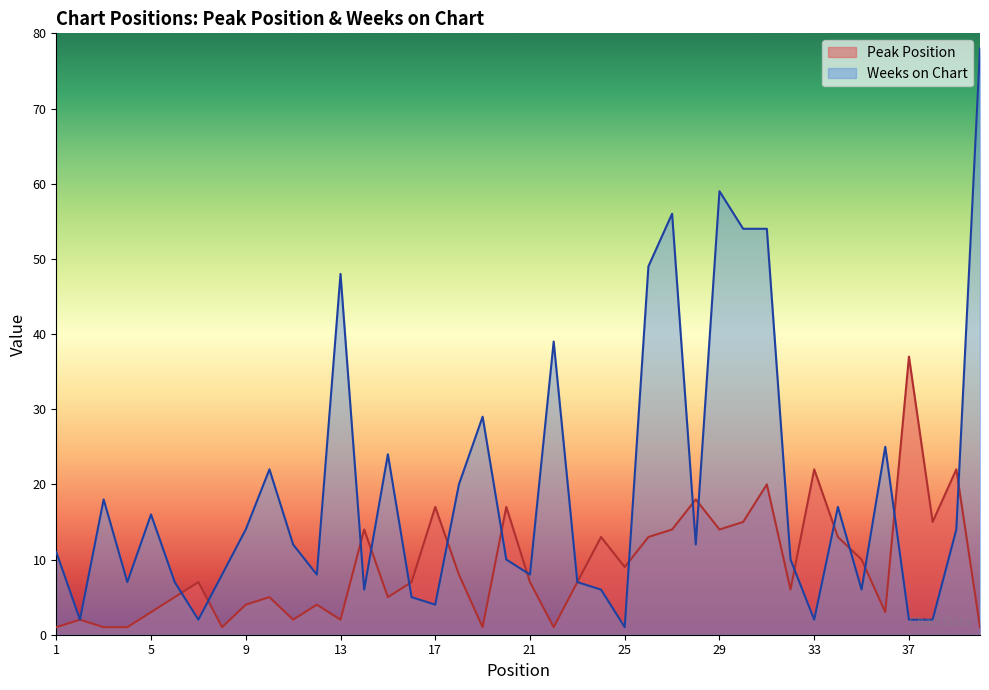

What is the smallest value displayed?

1